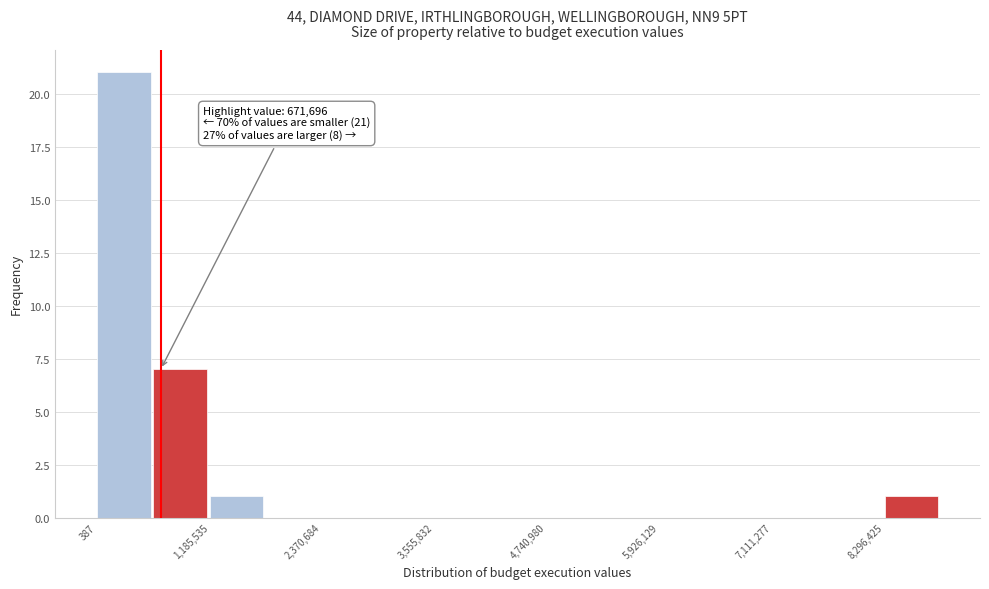

Read against the x-axis, roughly where is the centre of the tallest bar?

200000